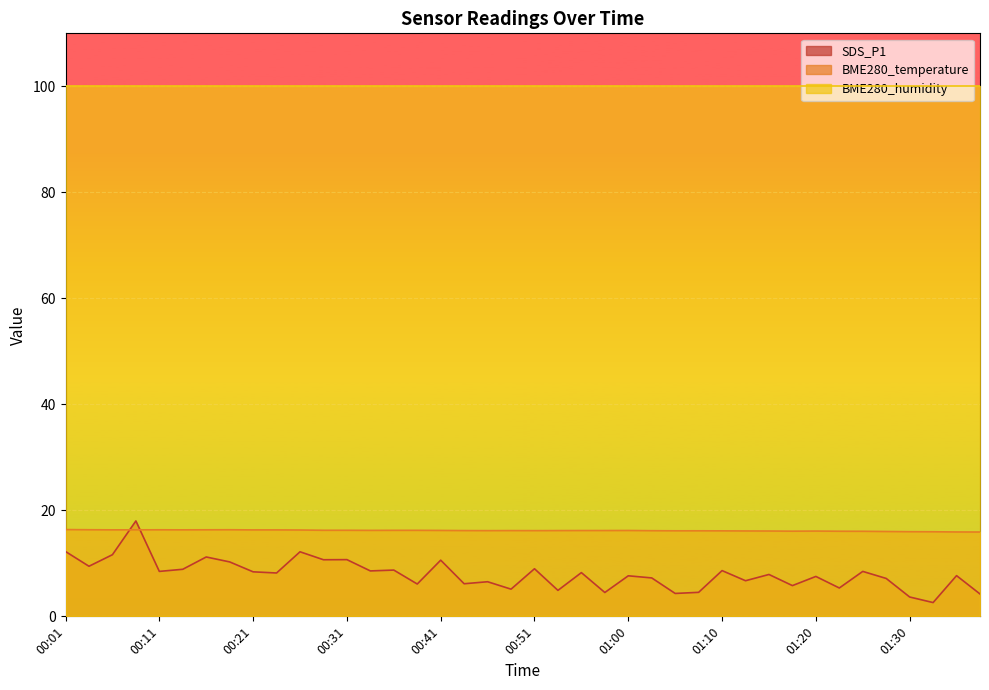

List the series in order of their peak value, lowest first.

BME280_temperature, SDS_P1, BME280_humidity